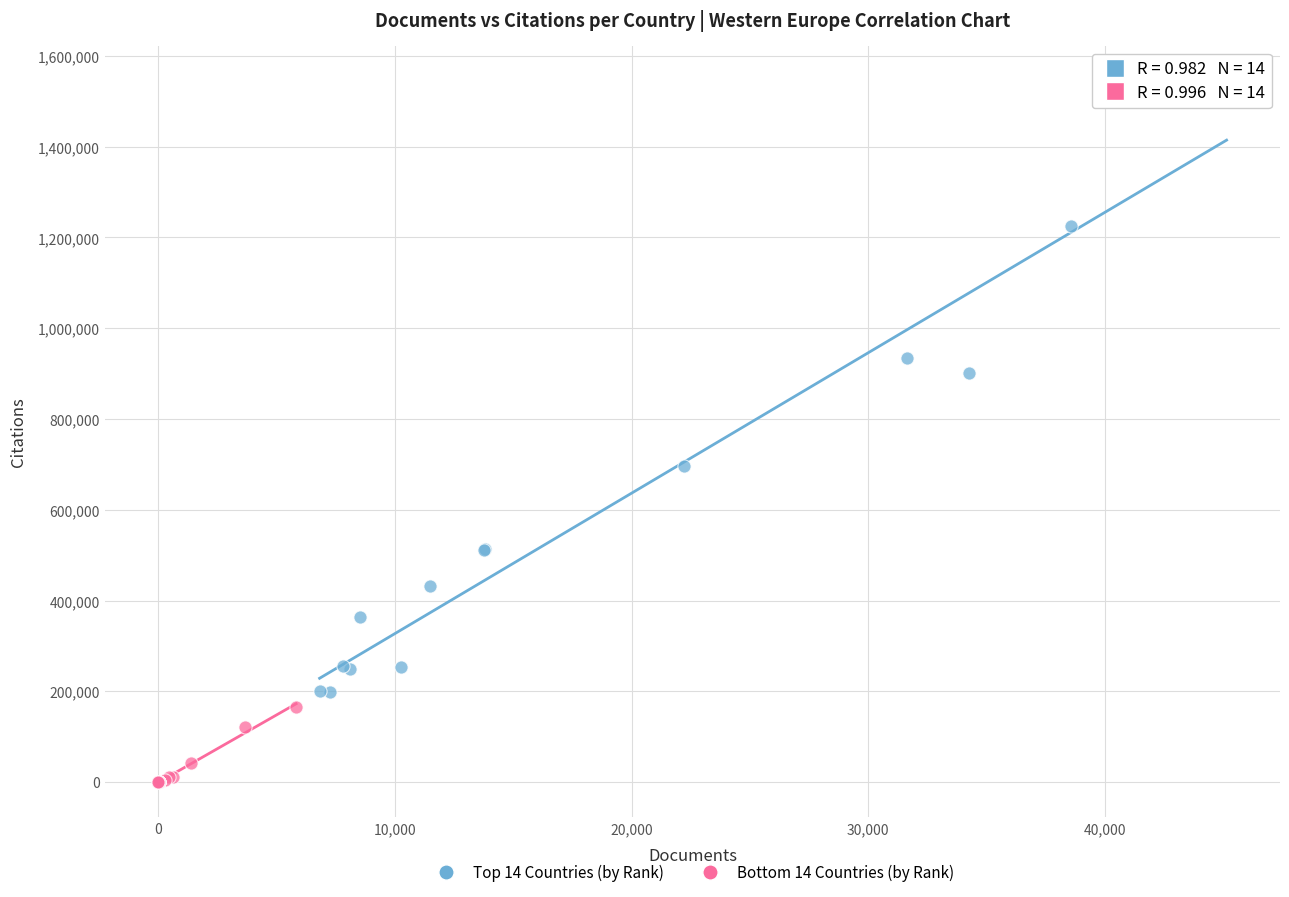

Which series reaches the maximum Y coordinate?

Top 14 Countries (by Rank)